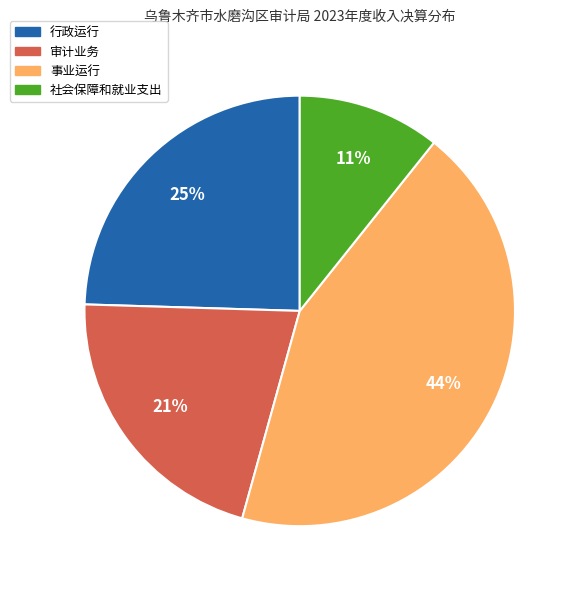

Is the sum of 行政运行 and 事业运行 greater than half?

Yes